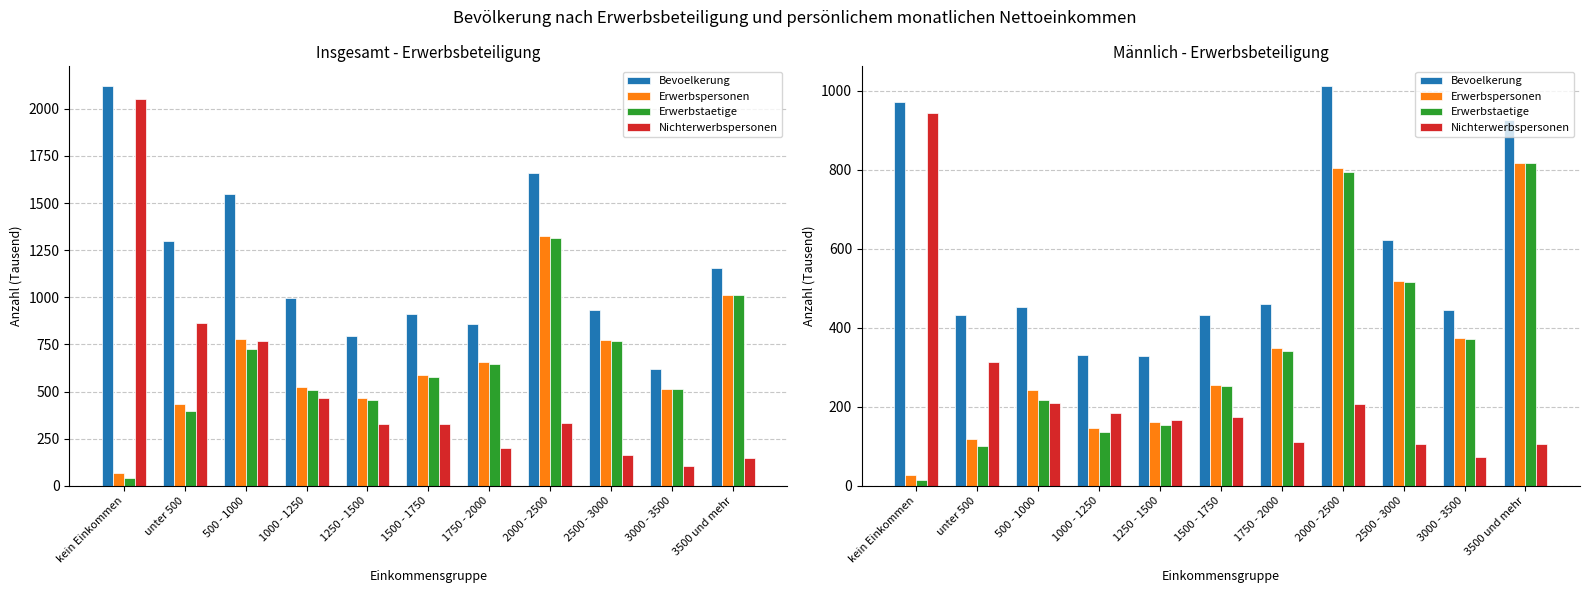

What position from the right is 500 - 1000?

9